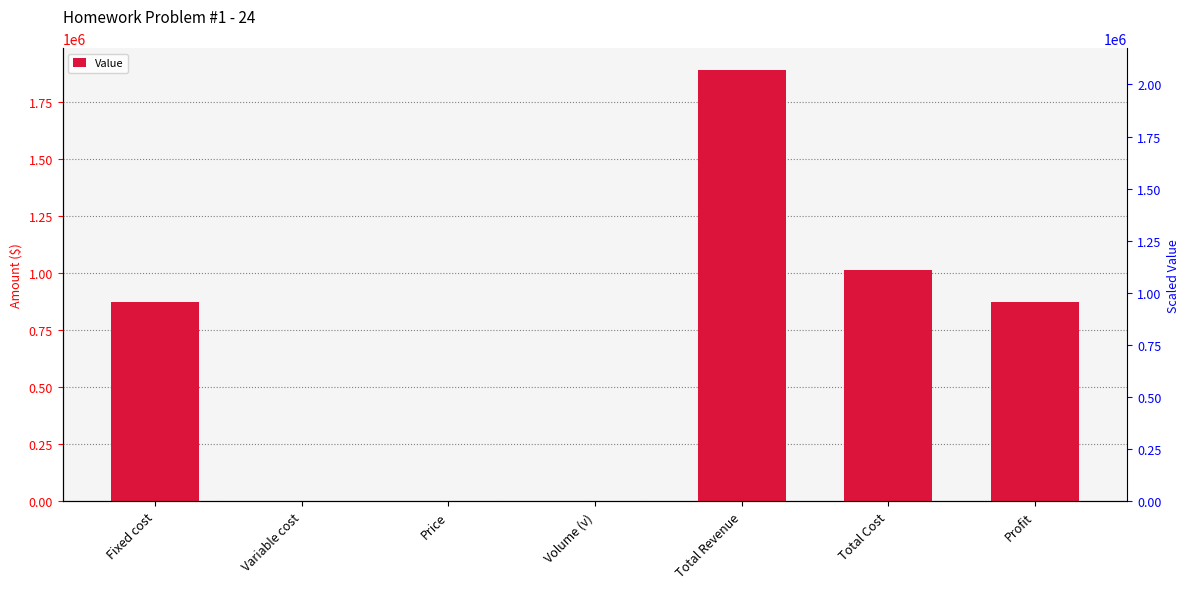

True or false: the data shows 1018155 at Total Revenue.

False